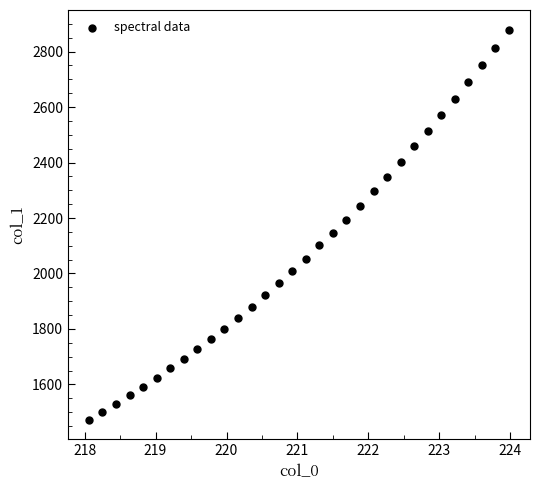

What is the range of X values (max minus min)?

5.9